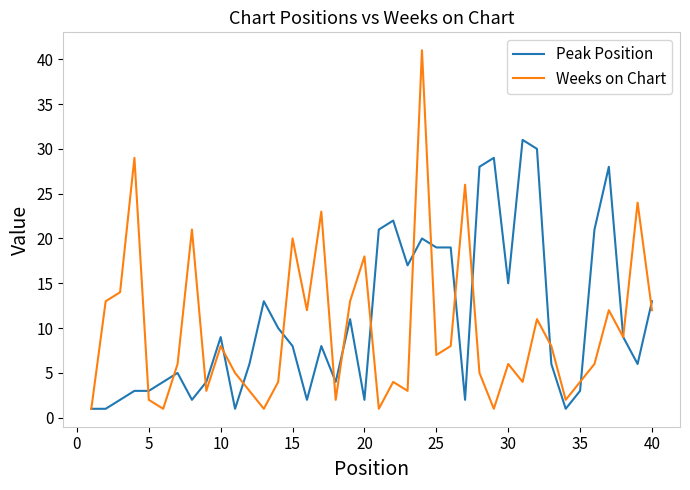

What is the greatest value displayed?

41